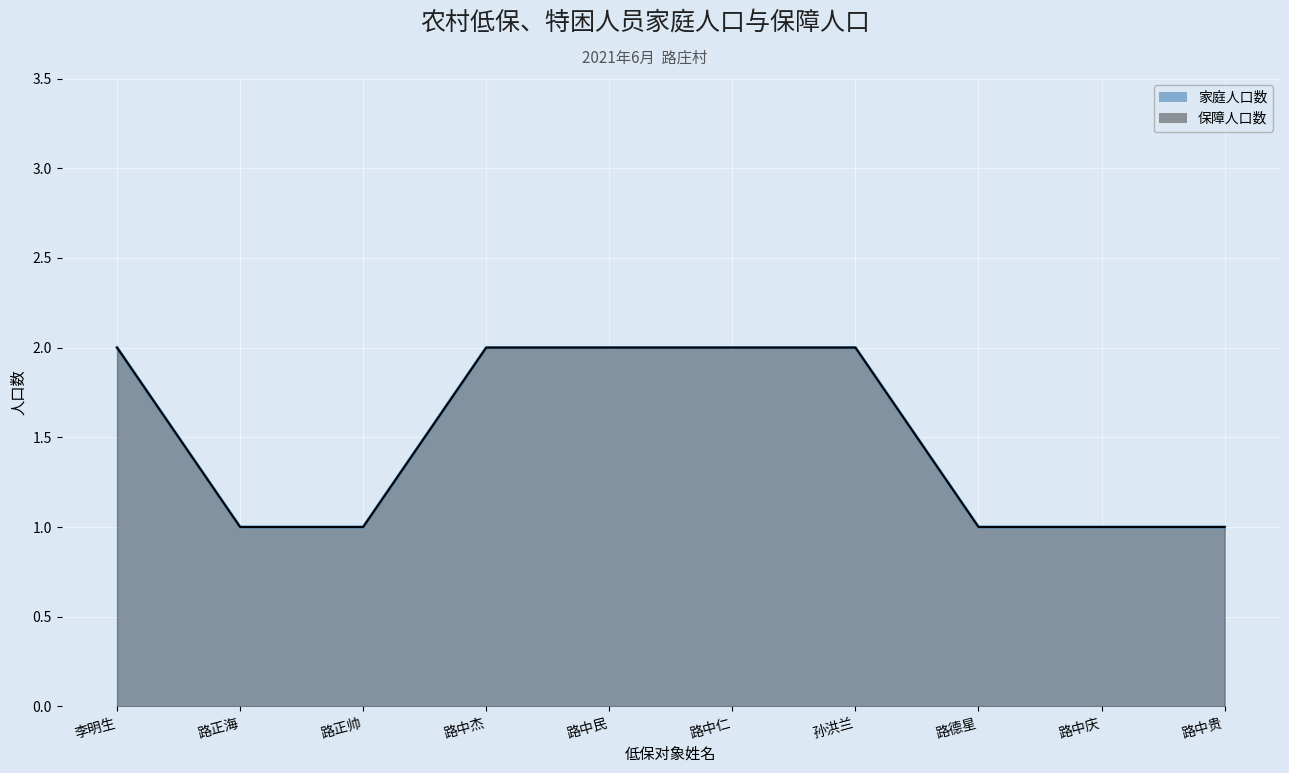

What is the label of the 4th point from the left?

路中杰